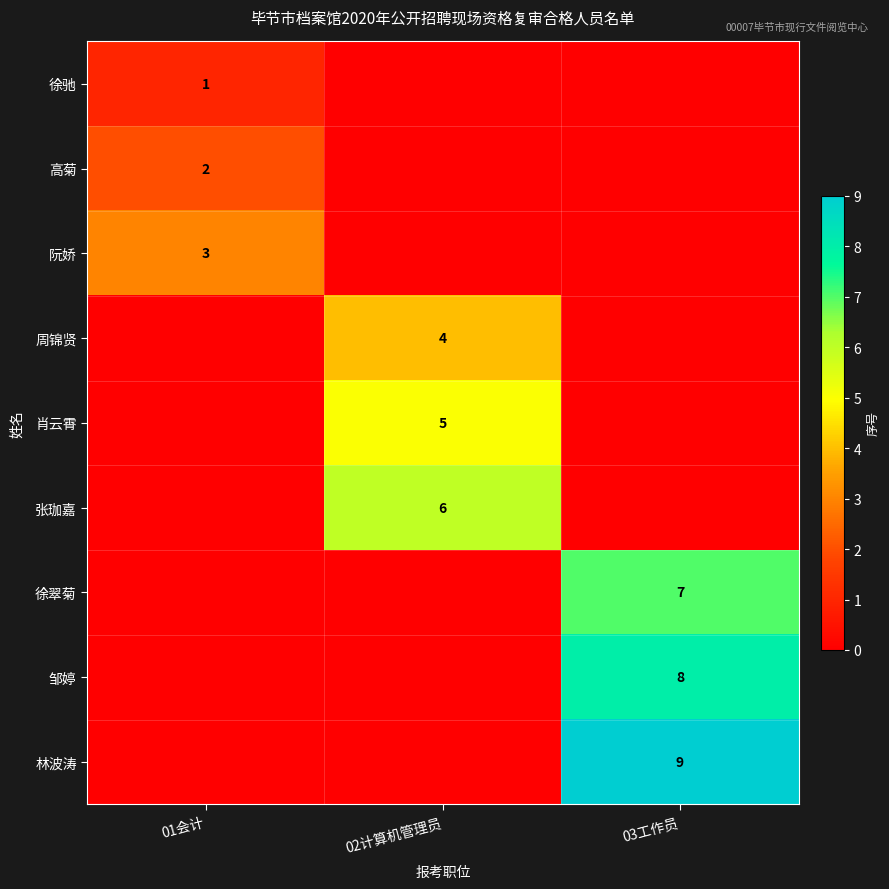

How many data points in 张珈嘉 are above 0?

1